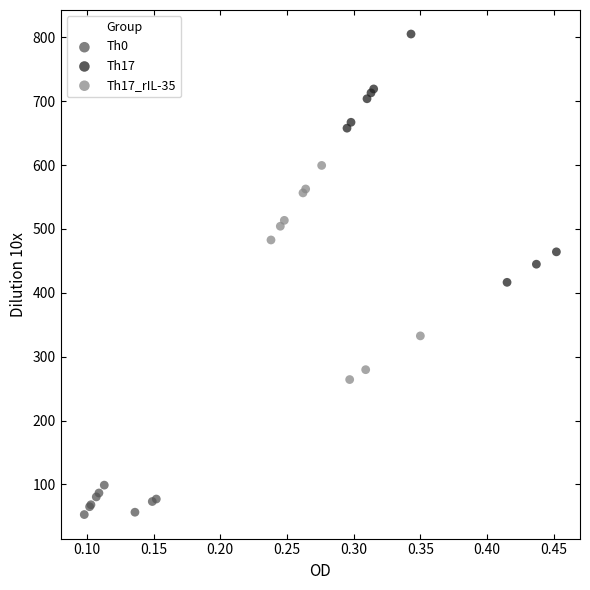

Which series reaches the maximum Y coordinate?

Th17